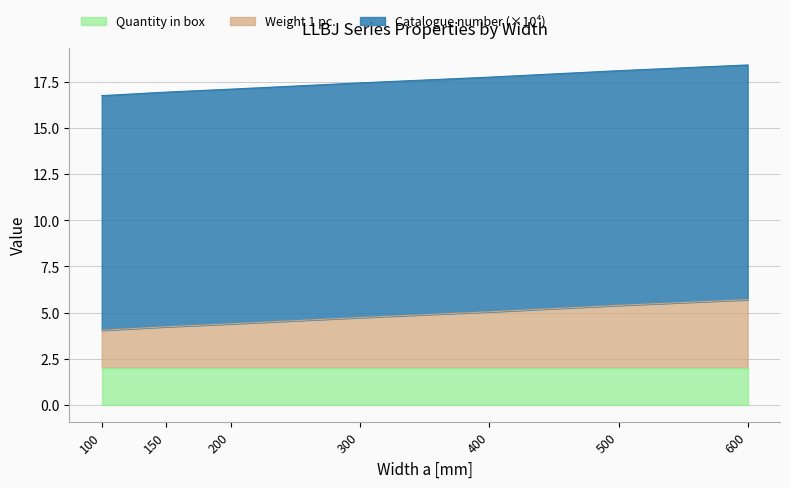

Where is Weight 1 pc. nearest to the value 4?

100